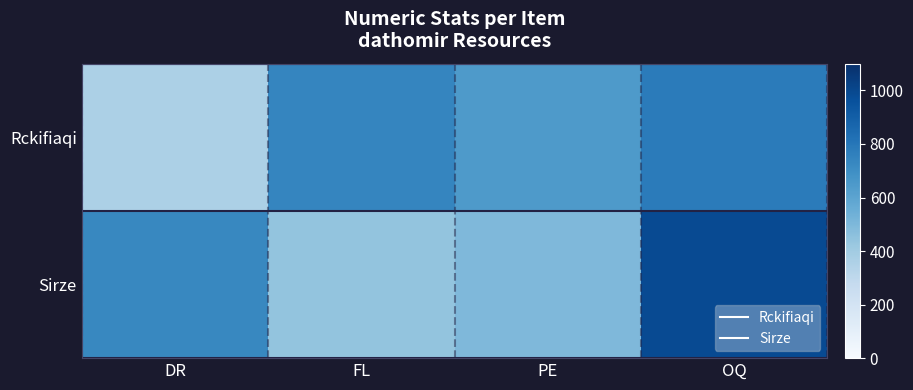

Count the number of data series in this chart.

2